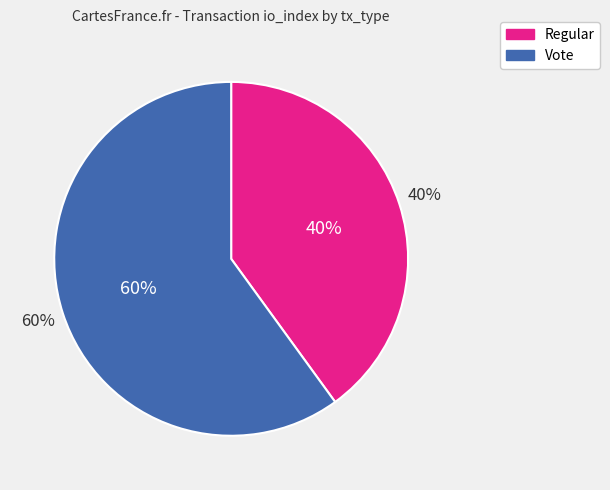

What percentage is the Vote slice, to the nearest percent?

60%